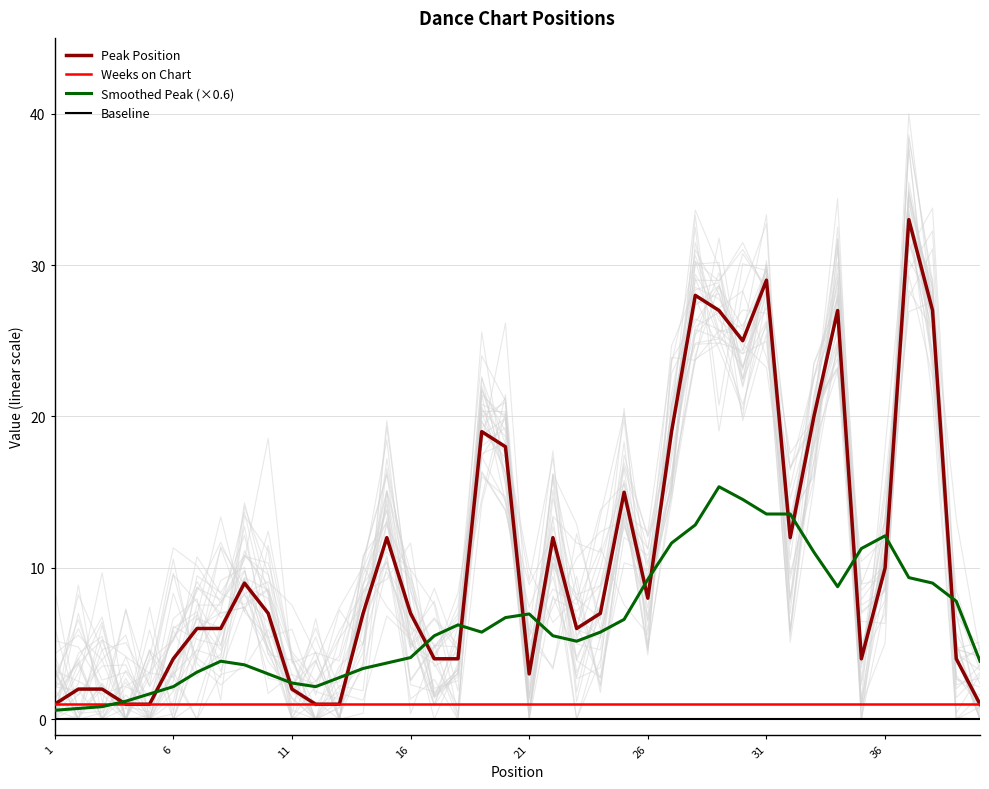

What is the average value of the Smoothed Peak (×0.6) series?

6.4